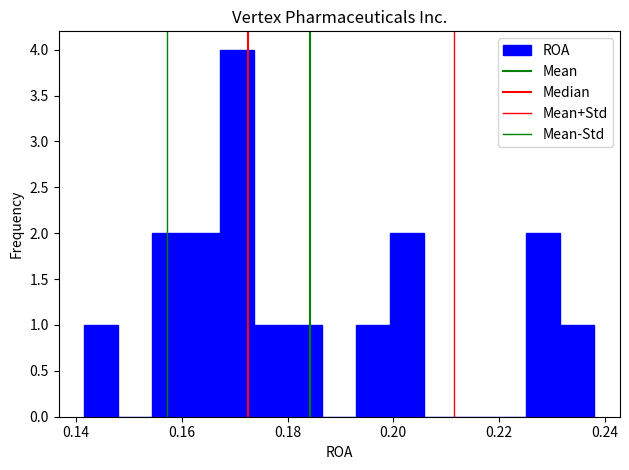

Read against the x-axis, roughly where is the centre of the tallest bar?

0.170